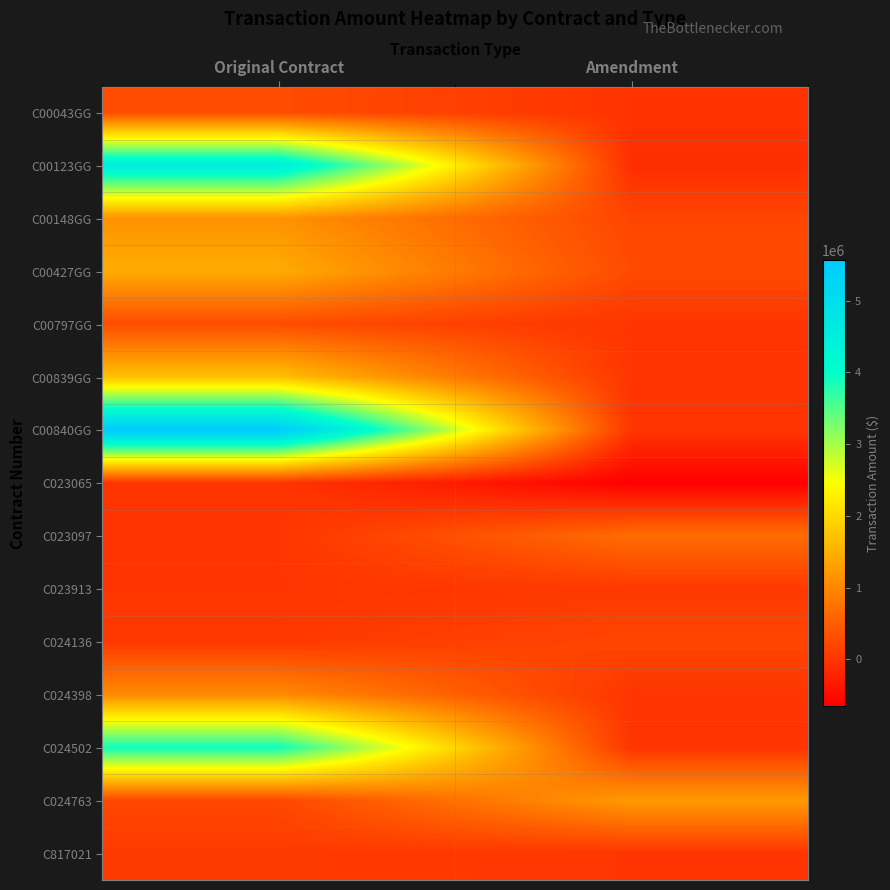

Reading left to right, extract all data points from this chart.

C00043GG: Original Contract=282260	Amendment=-26850
C00123GG: Original Contract=4582820	Amendment=-87596
C00148GG: Original Contract=1134201	Amendment=206153
C00427GG: Original Contract=1441780	Amendment=265820
C00797GG: Original Contract=282260	Amendment=0
C00839GG: Original Contract=1704009	Amendment=0
C00840GG: Original Contract=5562989	Amendment=0
C023065: Original Contract=0	Amendment=-652834
C023097: Original Contract=0	Amendment=675753
C023913: Original Contract=0	Amendment=44501
C024136: Original Contract=41941	Amendment=202990
C024398: Original Contract=1046907	Amendment=0
C024502: Original Contract=3915617	Amendment=0
C024763: Original Contract=220379	Amendment=1231621
C817021: Original Contract=60000	Amendment=0